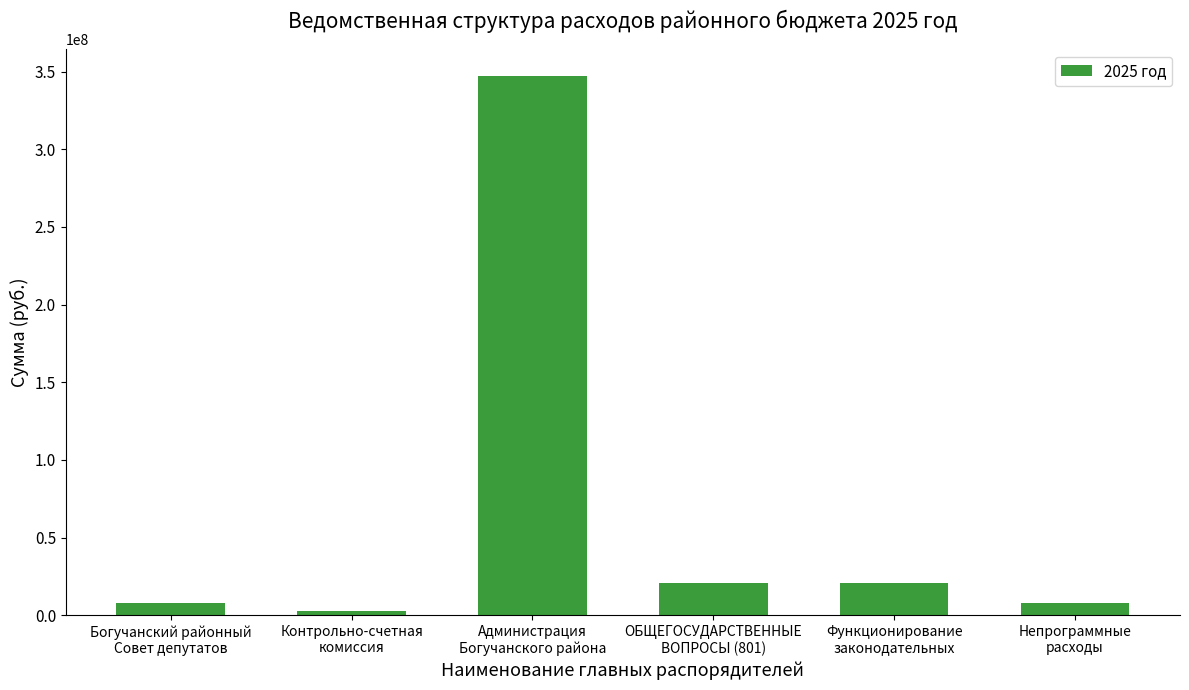

What is the average value?

68016609